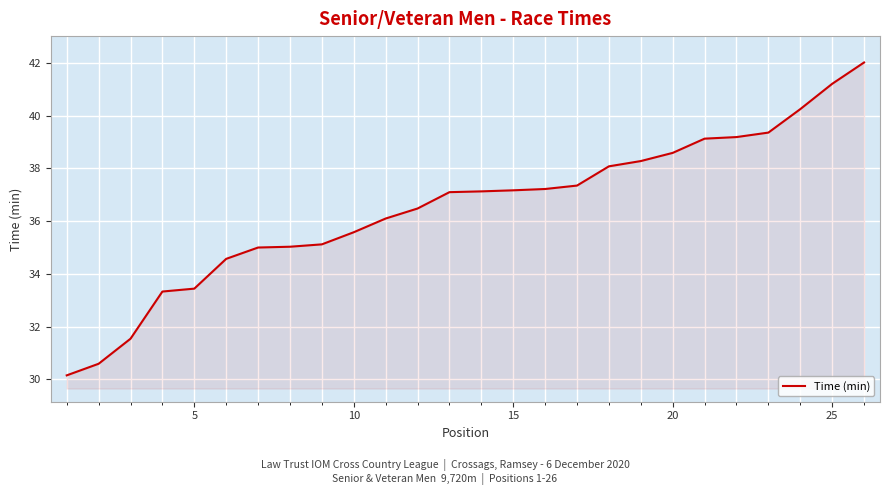

How many lines are shown in the chart?

1